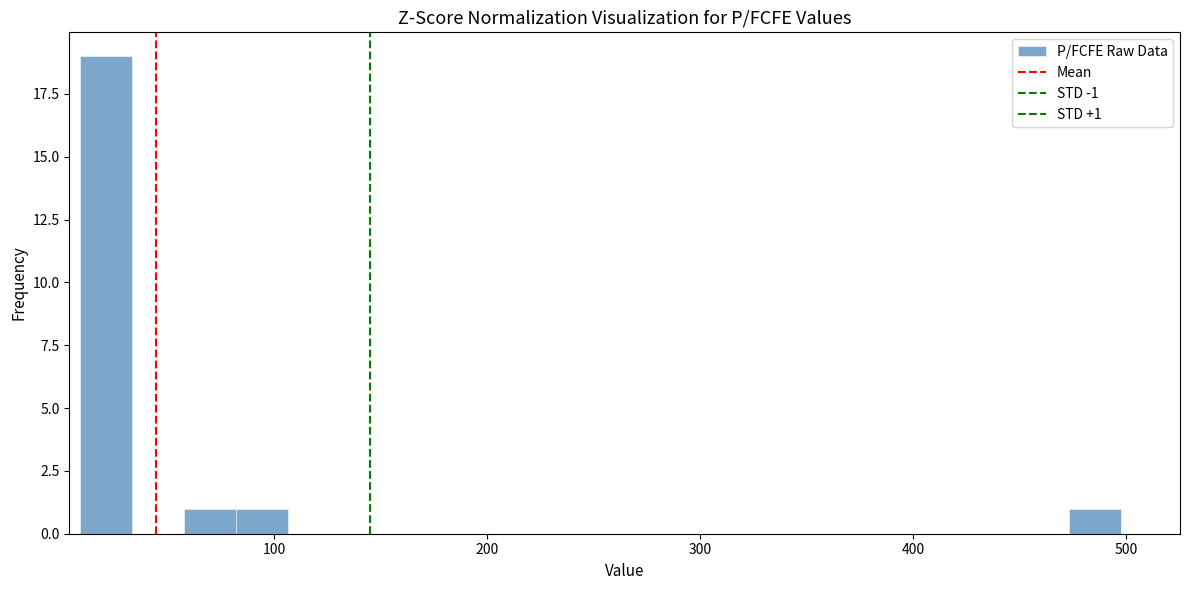

Read against the x-axis, roughly where is the centre of the tallest bar?

20